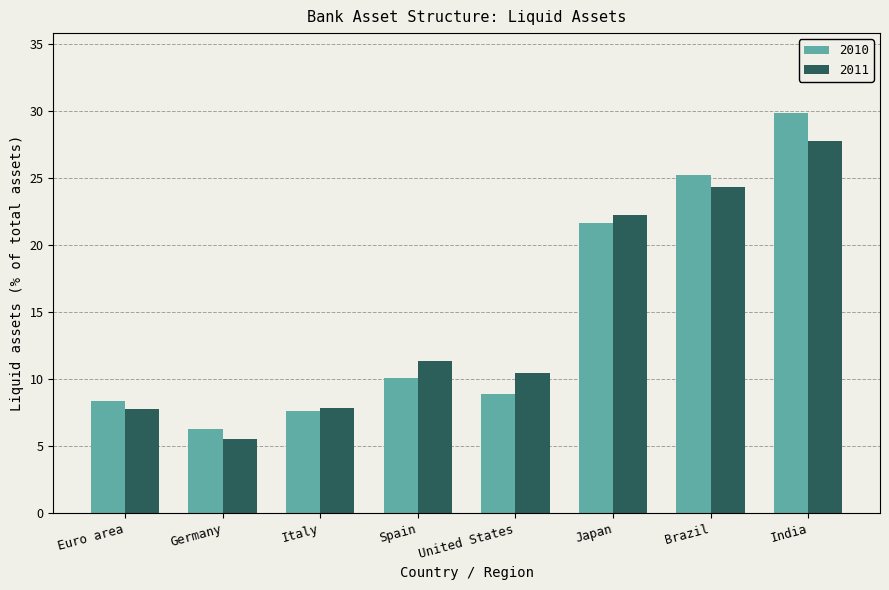

How many bars are there in total?

16